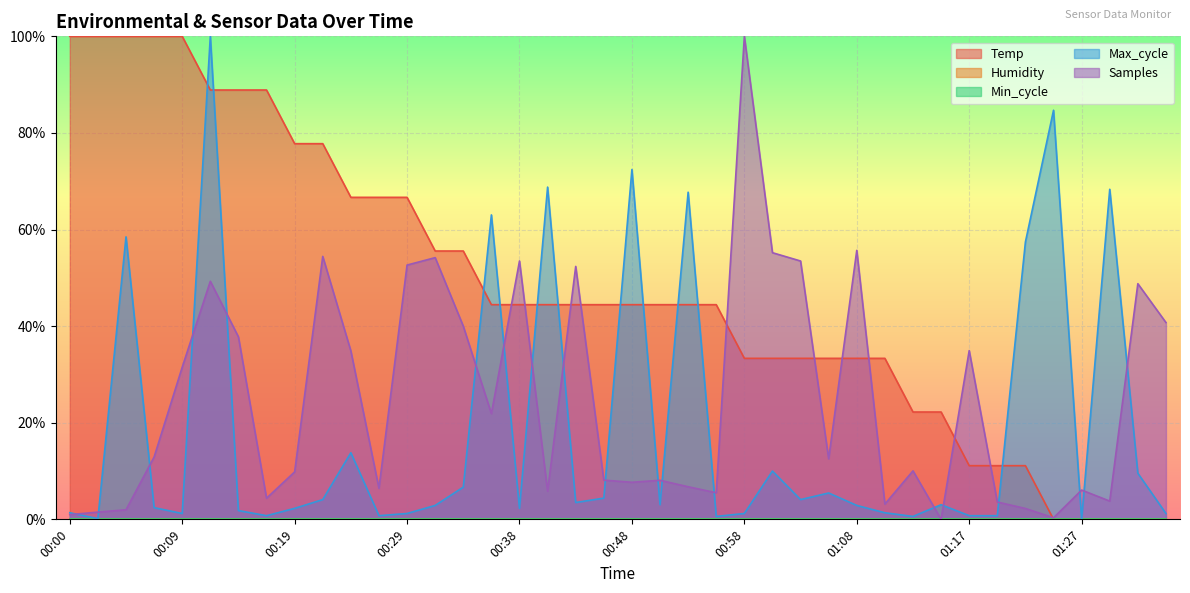

Does the chart display data point markers on the line(s)?

No